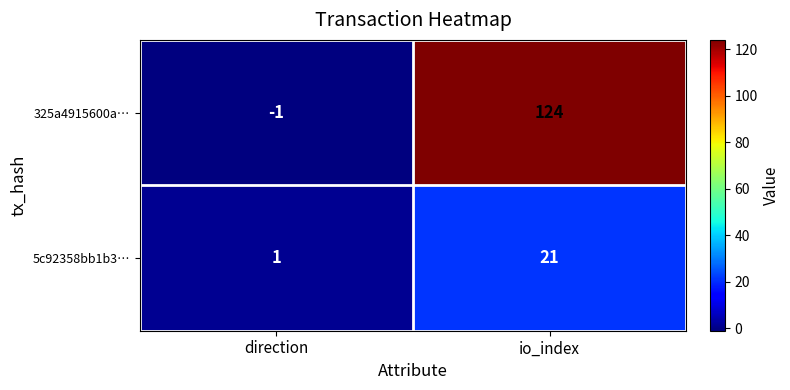

Rank the series by their average value, from lowest to highest.

5c92358bb1b3…, 325a4915600a…